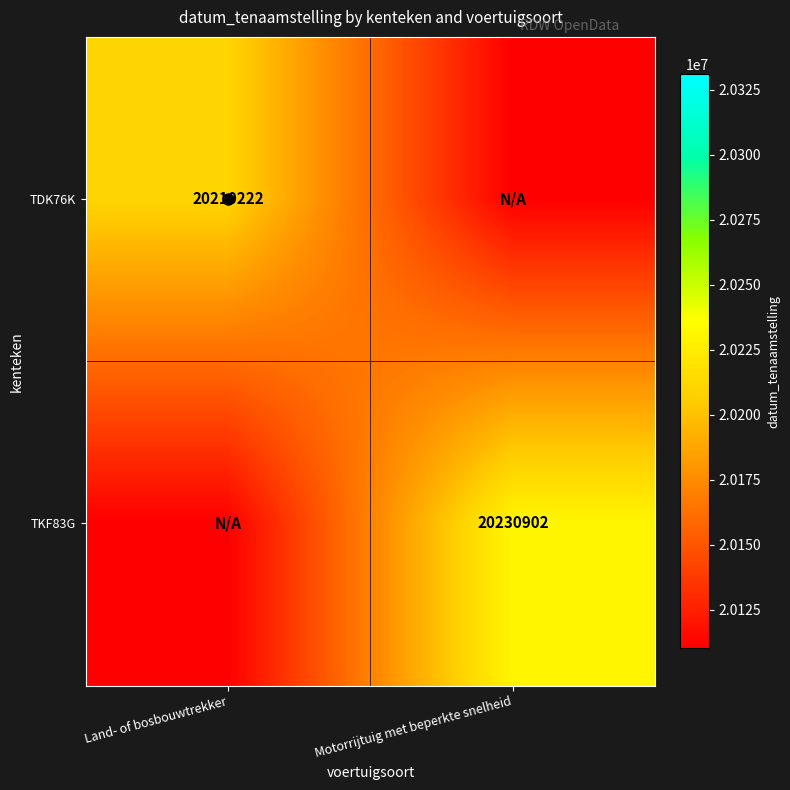

What is the total value across all series at Land- of bosbouwtrekker?

40320444